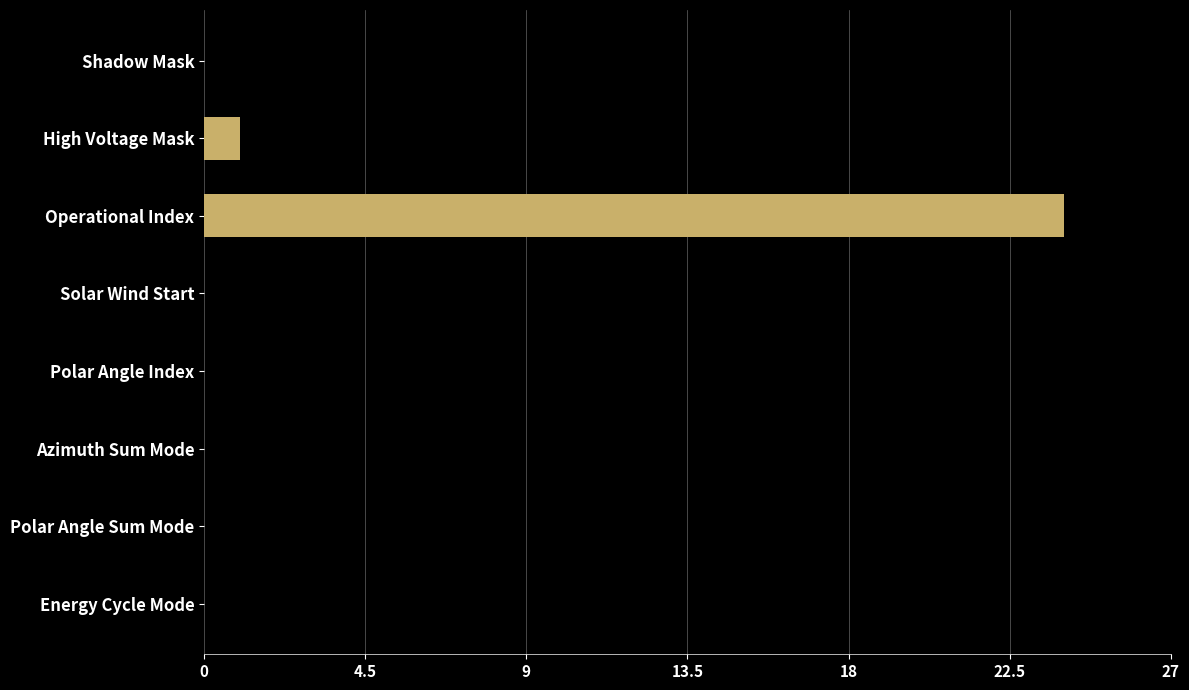

How many distinct data groups are displayed?

1